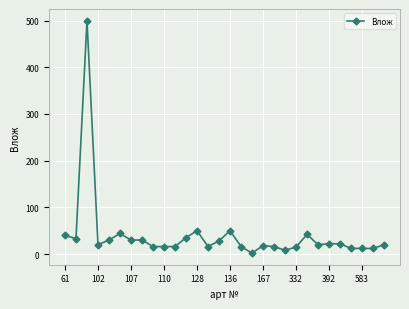

What is the difference between the maximum and minimum values?

498